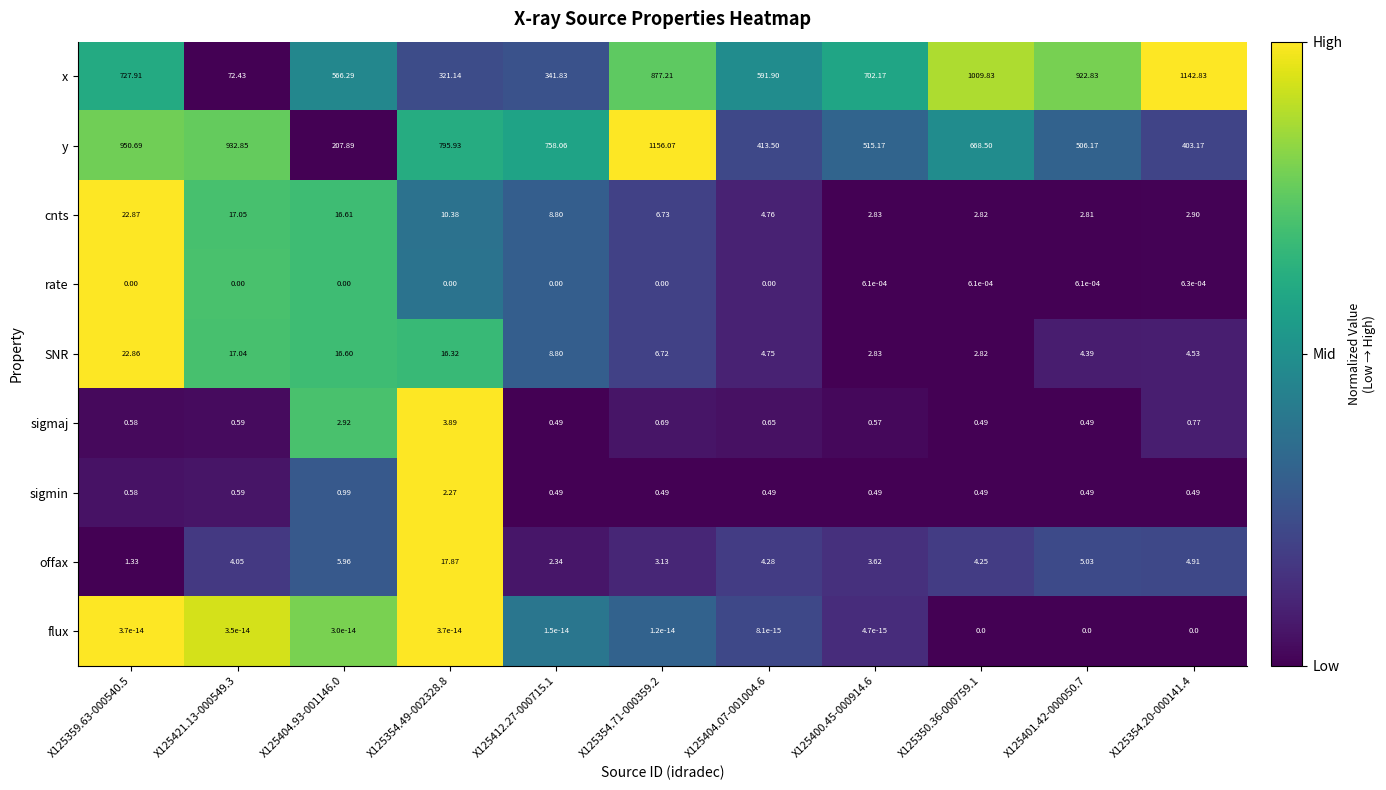

Rank the series by their maximum value, from lowest to highest.

flux, rate, sigmin, sigmaj, offax, SNR, cnts, x, y